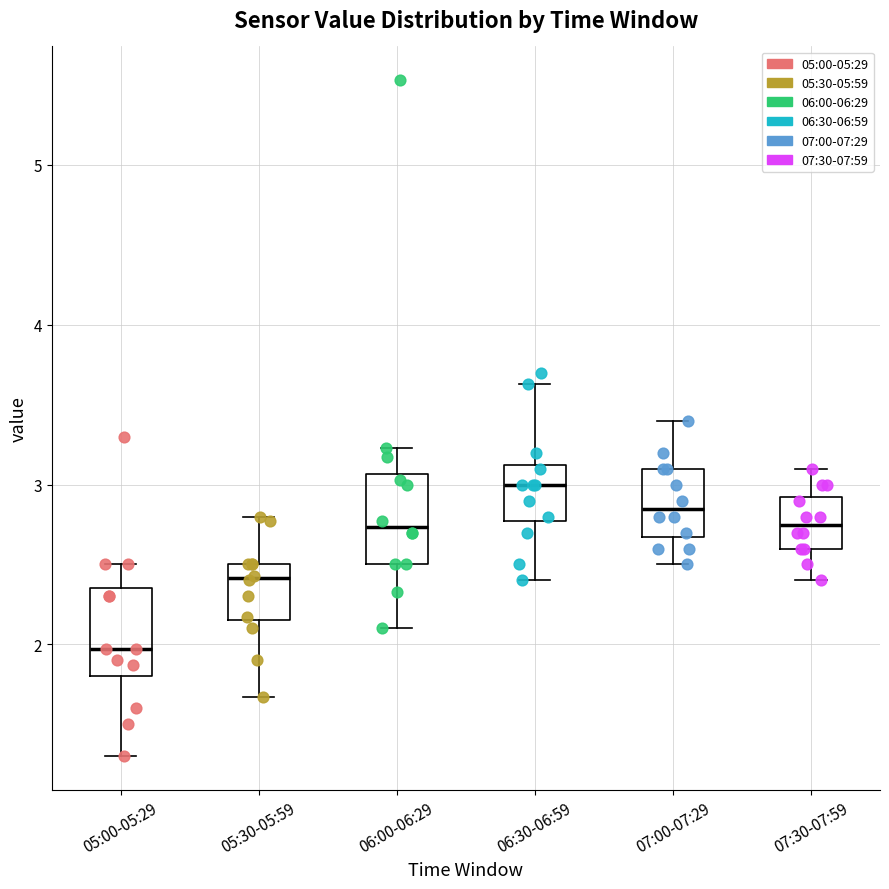

Where does the lower whisker of the box for 07:30-07:59 end on the y-axis? The values are not printed on the chart, so give them approximately, as read against the axis.

2.4